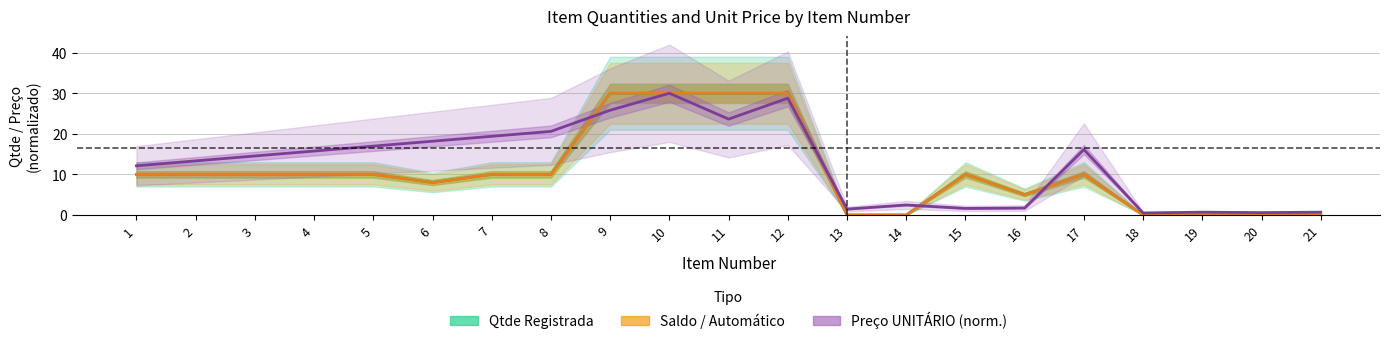

How many lines are shown in the chart?

3